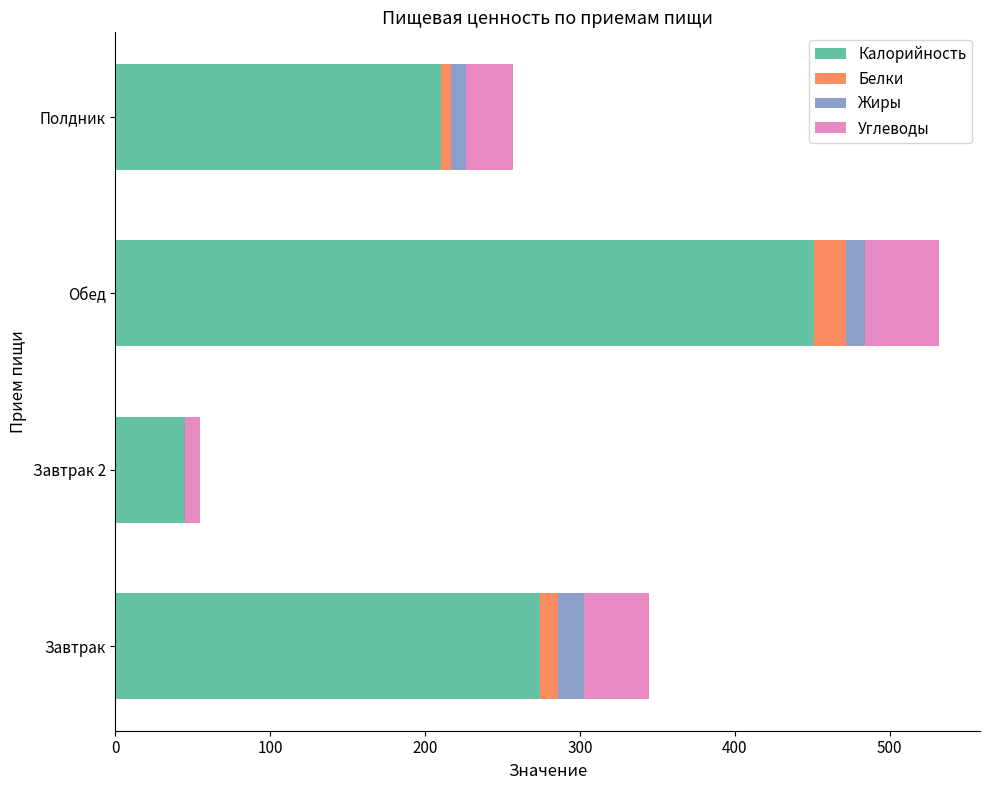

Read the Калорийность value at Обед.

451.0